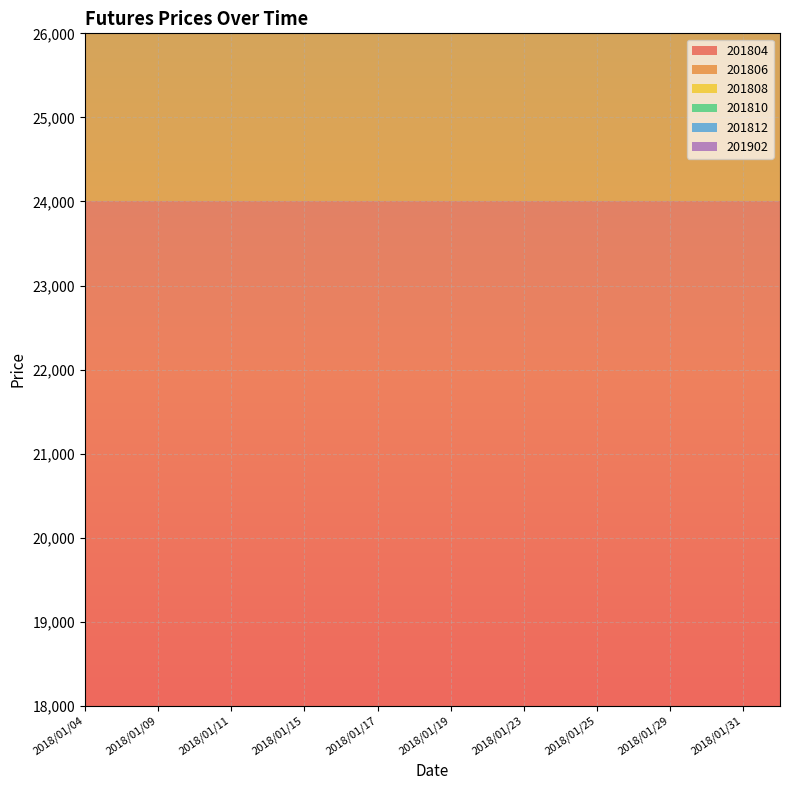

Reading right to left, what are all the values shown in this chart?

201804: 24000	24000	24000	24000	24000	24000	24000	24000	24000	24000	24000	24000	24000	24000	24000	24000	24000	24000	24000	24000
201806: 22000	22000	22000	22000	22000	22000	22000	22000	22000	22000	22000	22000	22000	22000	22000	22000	22000	22000	22000	22000
201808: 23000	23000	23000	23000	23000	23000	23000	23000	23000	23000	23000	23000	23000	23000	23000	23000	23000	23000	23000	23000
201810: 21000	21000	21000	21000	21000	21000	21000	21000	21000	21000	21000	21000	21000	21000	21000	21000	21000	21000	21000	21000
201812: 22000	22000	22000	22000	22000	22000	22000	22000	22000	22000	22000	22000	22000	22000	22000	22000	22000	22000	22000	22000
201902: 22000	22000	22000	22000	22000	22000	22000	22000	22000	22000	22000	22000	22000	22000	22000	22000	22000	22000	22000	22000